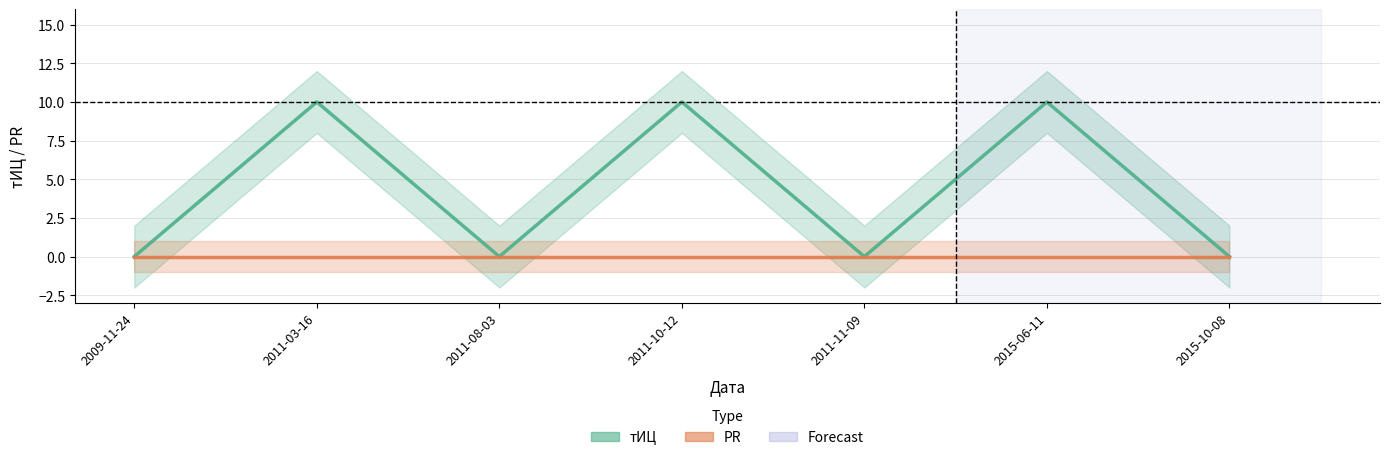

At how many categories does at least one series exceed 4?

3